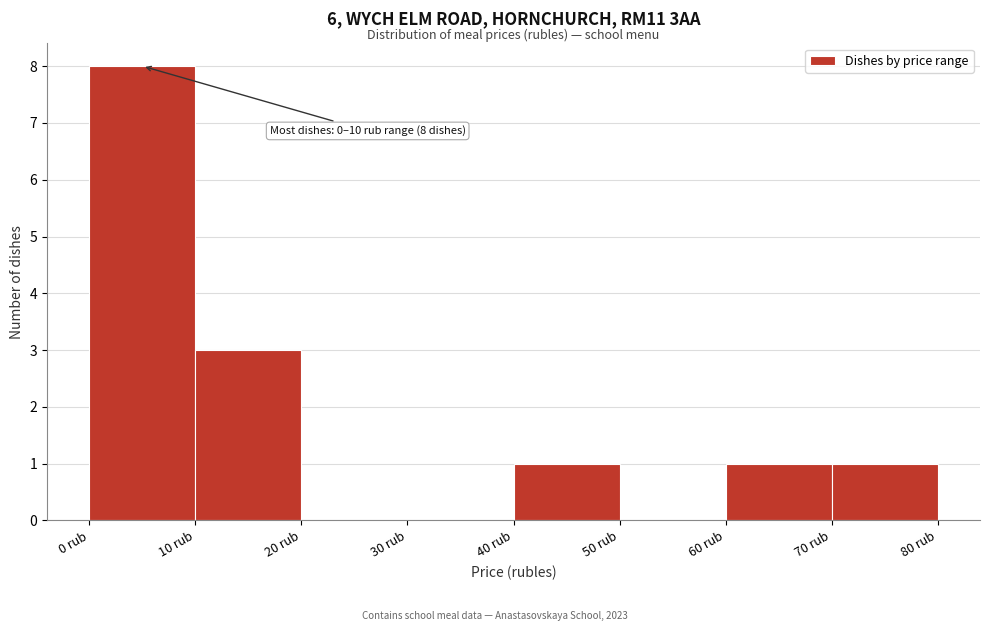

Which range on the x-axis has the tallest bar?

0 to 10